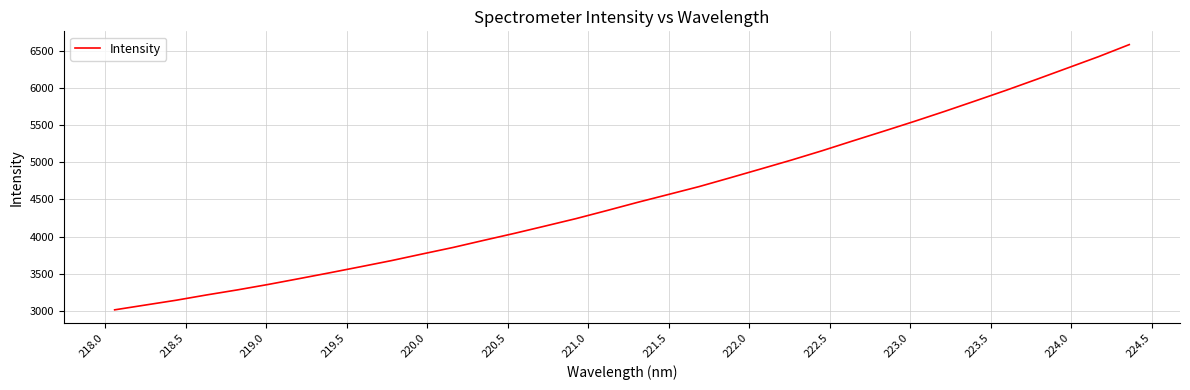

What is the minimum value shown in the chart?

3015.8